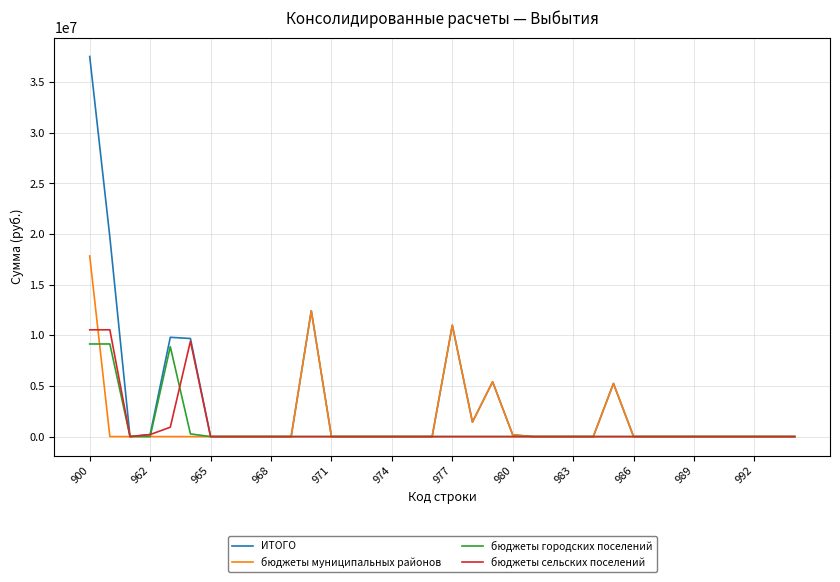

Which series has the largest total across all categories?

ИТОГО